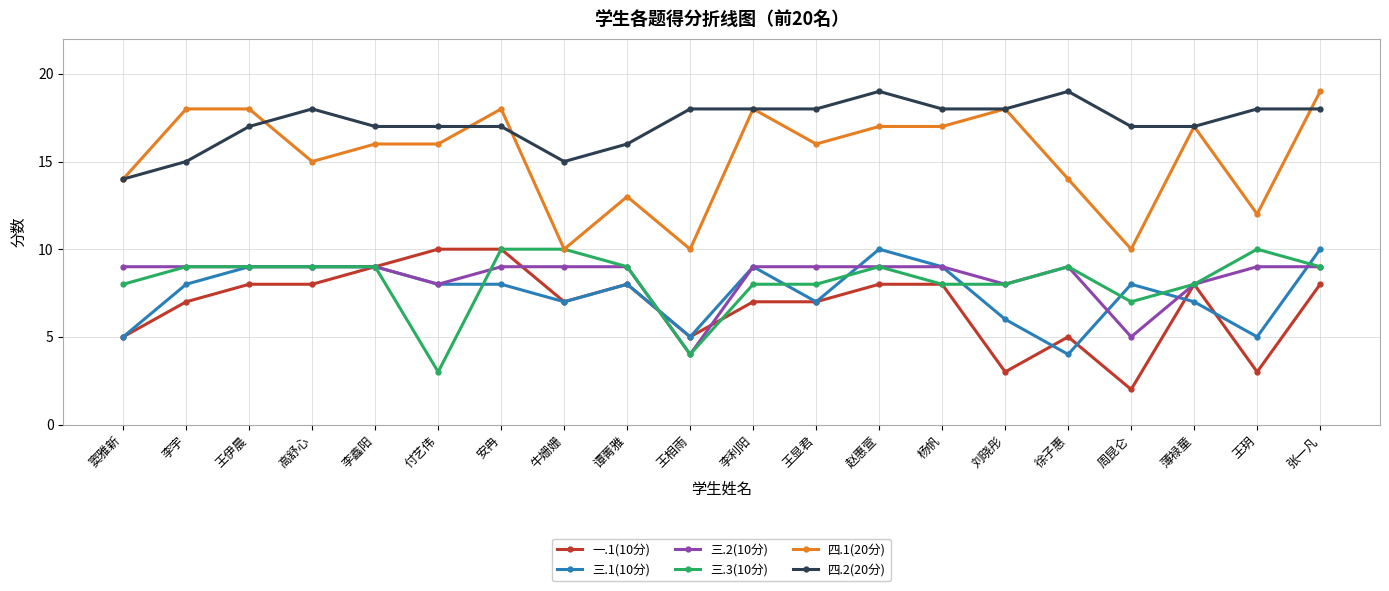

Between 谭菁雅 and 王显君, which series saw the biggest shift?

四.1(20分)